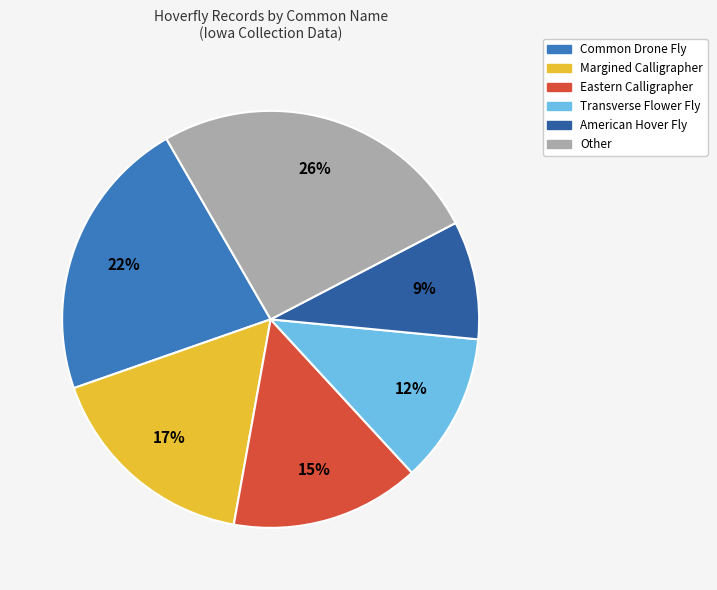

Count the number of slices in the pie.

6